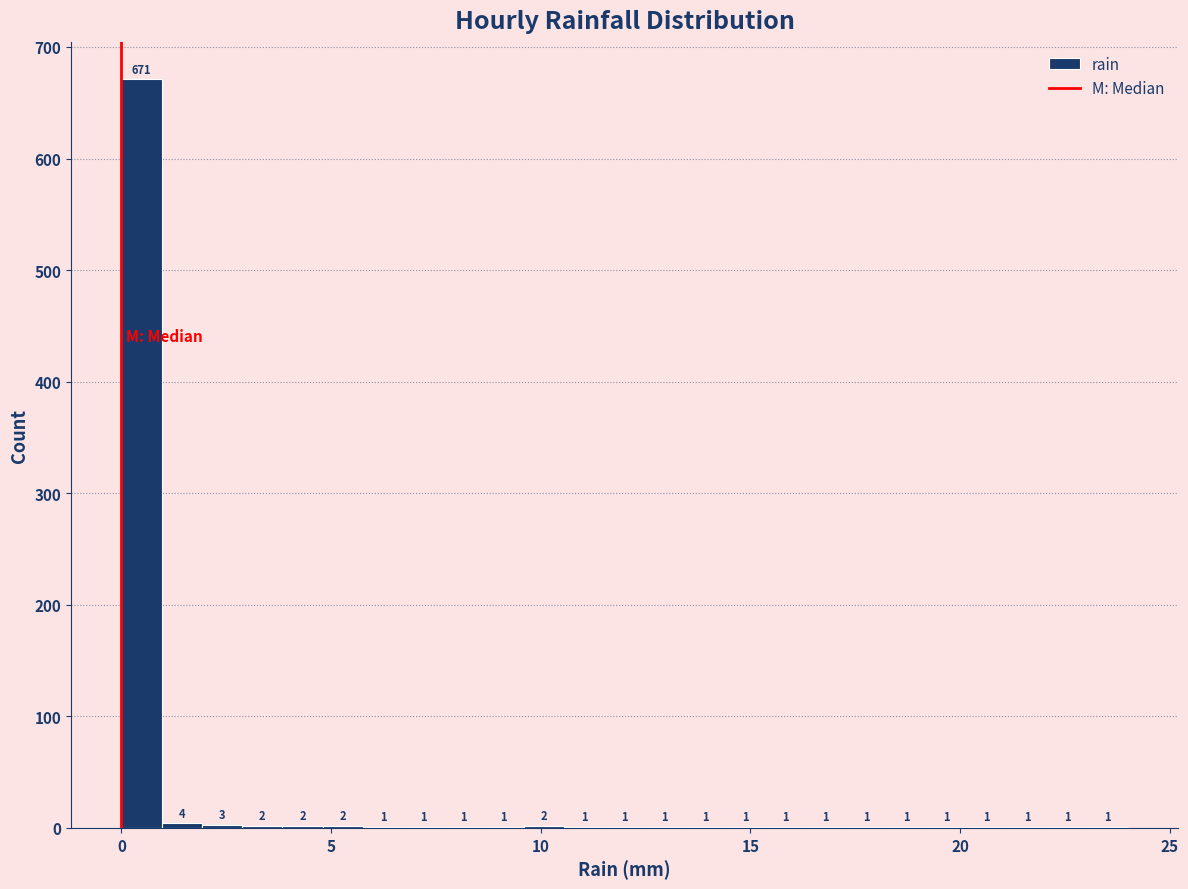

Around what value on the x-axis is the tallest bar? Give the approximate position of its centre, as read against the axis.

0.5